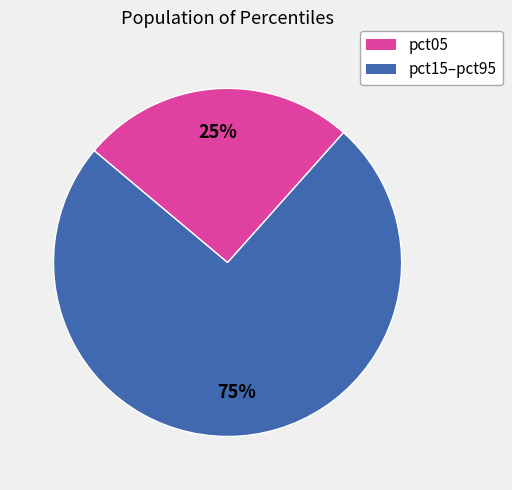

Is there a majority slice in this chart?

Yes